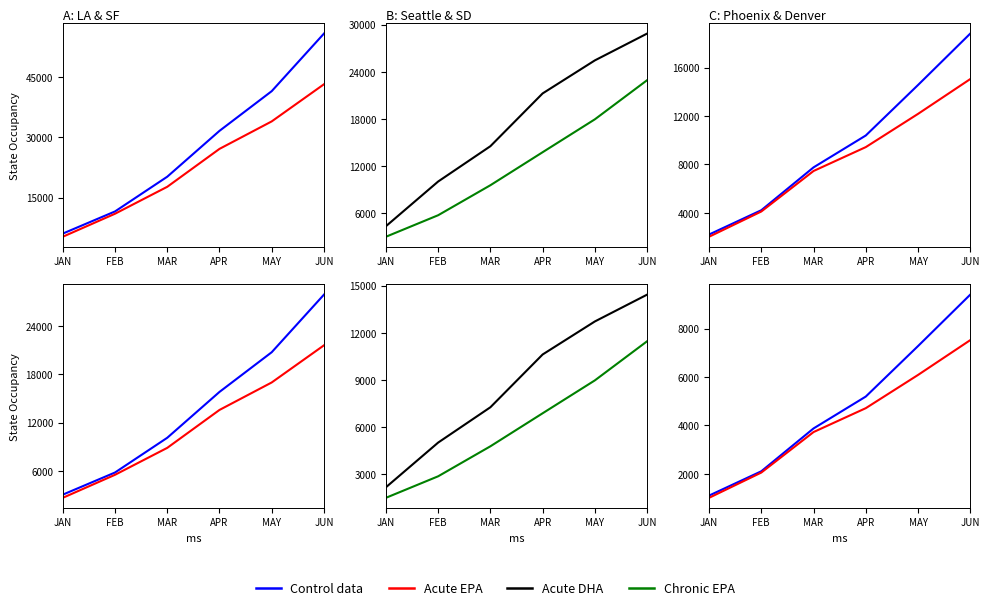

True or false: Seattle-Tacoma-Bellevue WA and San Diego-Chula Vista-Carlsbad CA intersect in this chart.

False